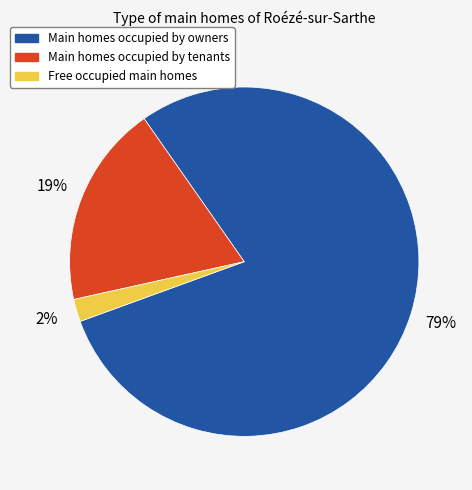

Is there any slice that represents more than half of the pie?

Yes